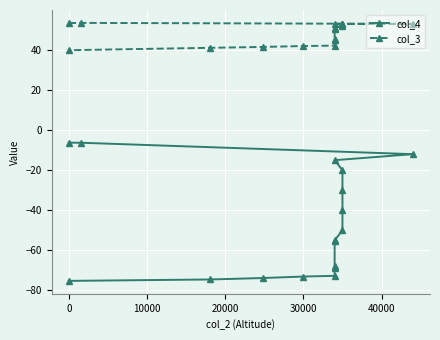

The col_3 series shows 81.8 at 30000. True or false?

False